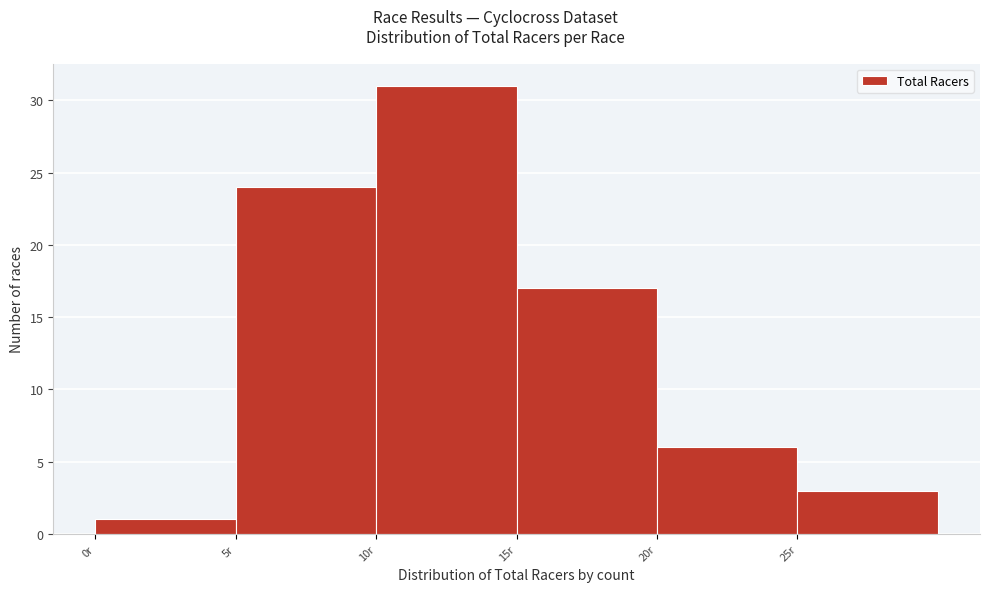

Over which range of the x-axis is the bar tallest?

10 to 15